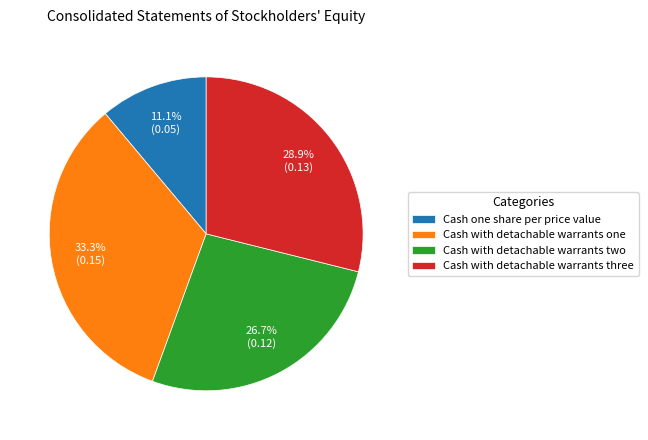

What percentage is NOT represented by Cash one share per price value?

88.9%